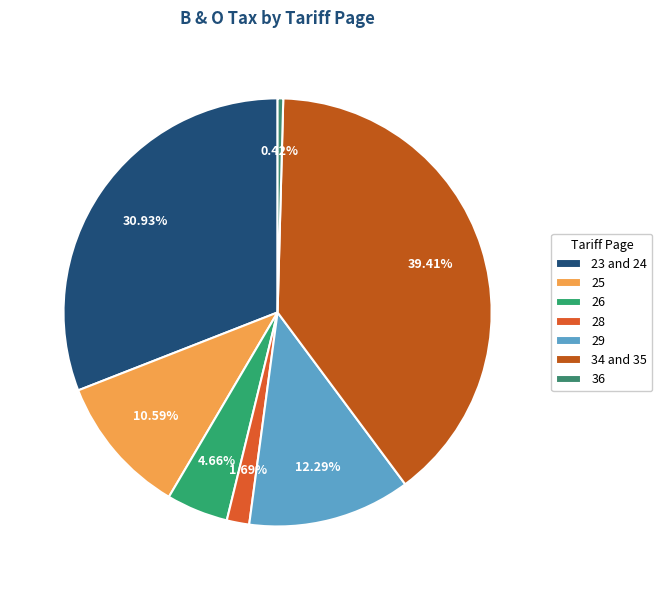

To the nearest percent, what is the difference between the largest and smallest slice percentages?

39%